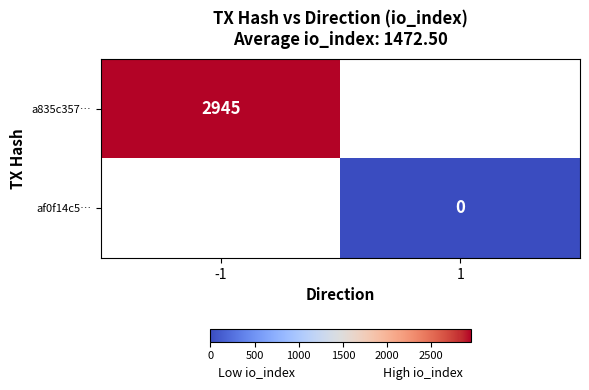

The a835c357… series shows 5275 at -1. True or false?

False